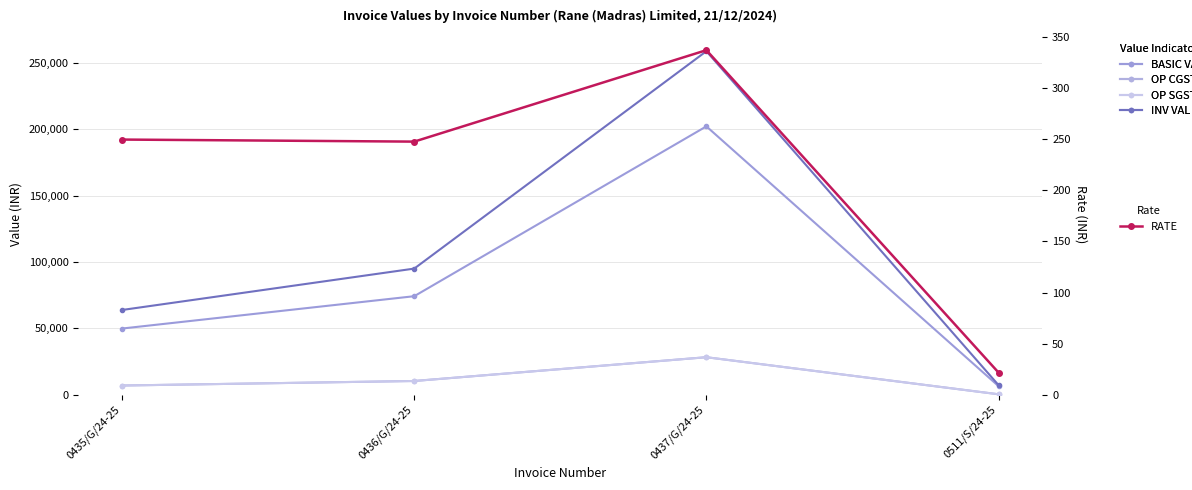

What is the average value of the BASIC VAL series?

83237.8